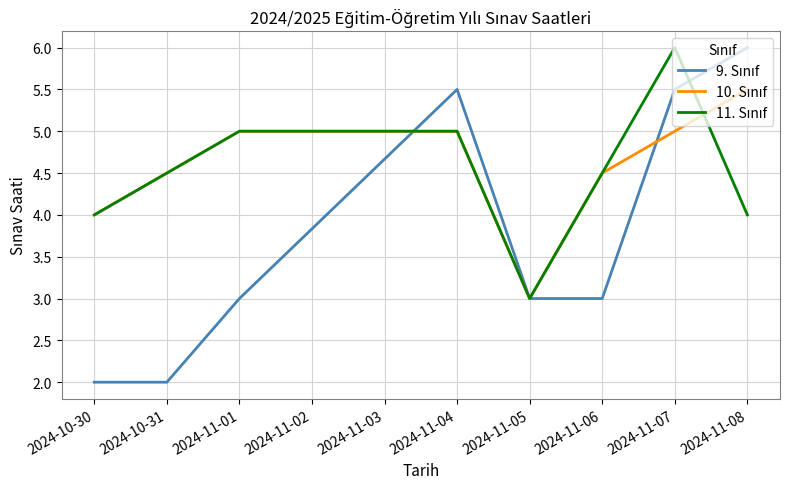

What is the total value across all series at 2024-11-08?

15.5